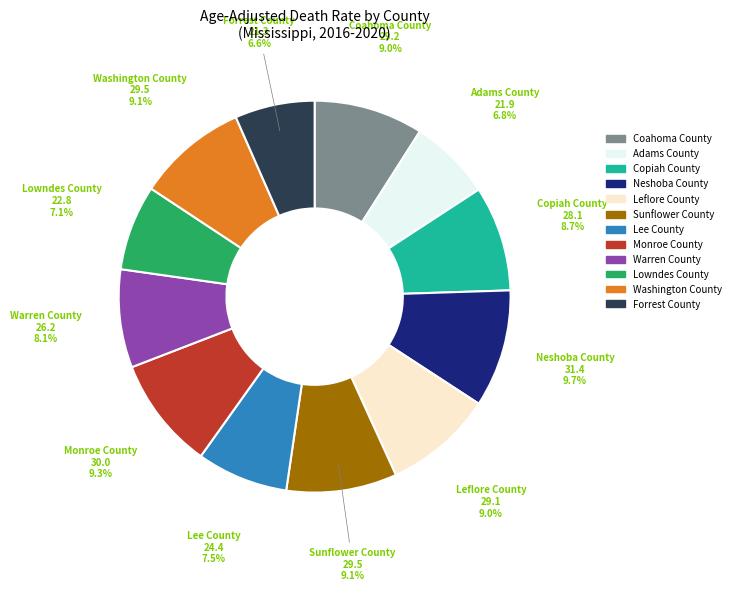

Combined, what portion of the pie is Copiah County and Lee County?

16.2%